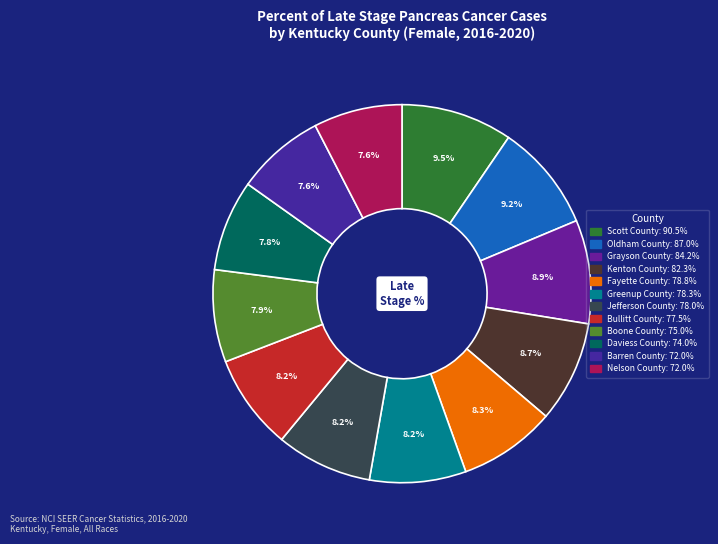

The Boone County slice represents 1% of the pie. True or false?

False